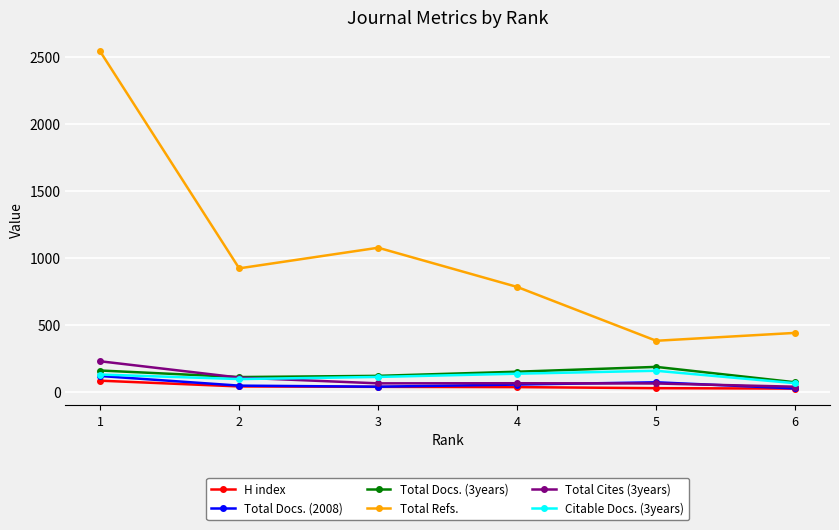

True or false: Total Docs. (3years) has a value of 56 at 5.

False